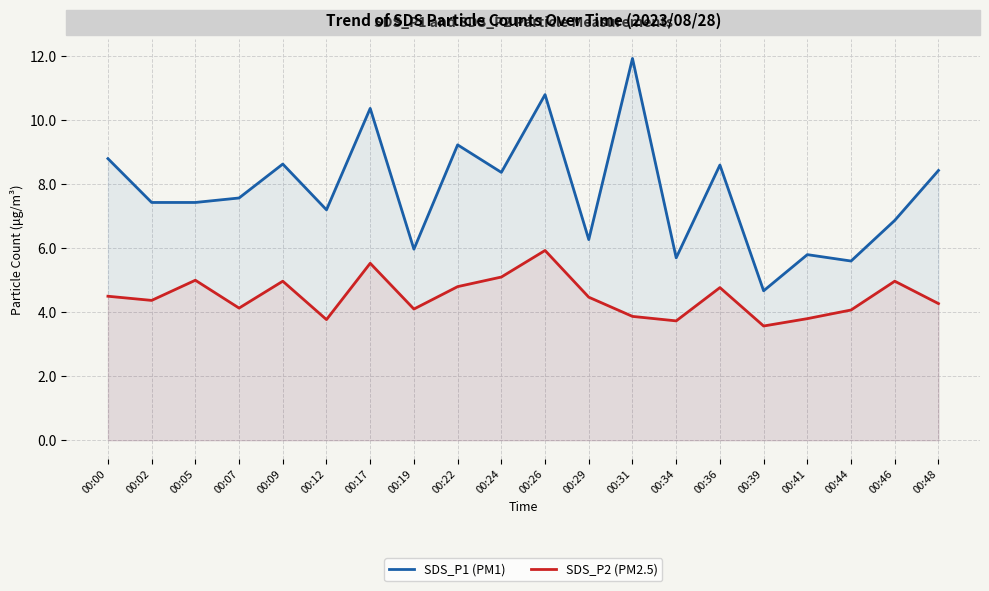

Is it true that SDS_P1 (PM1) equals 8.8 at 00:00?

True